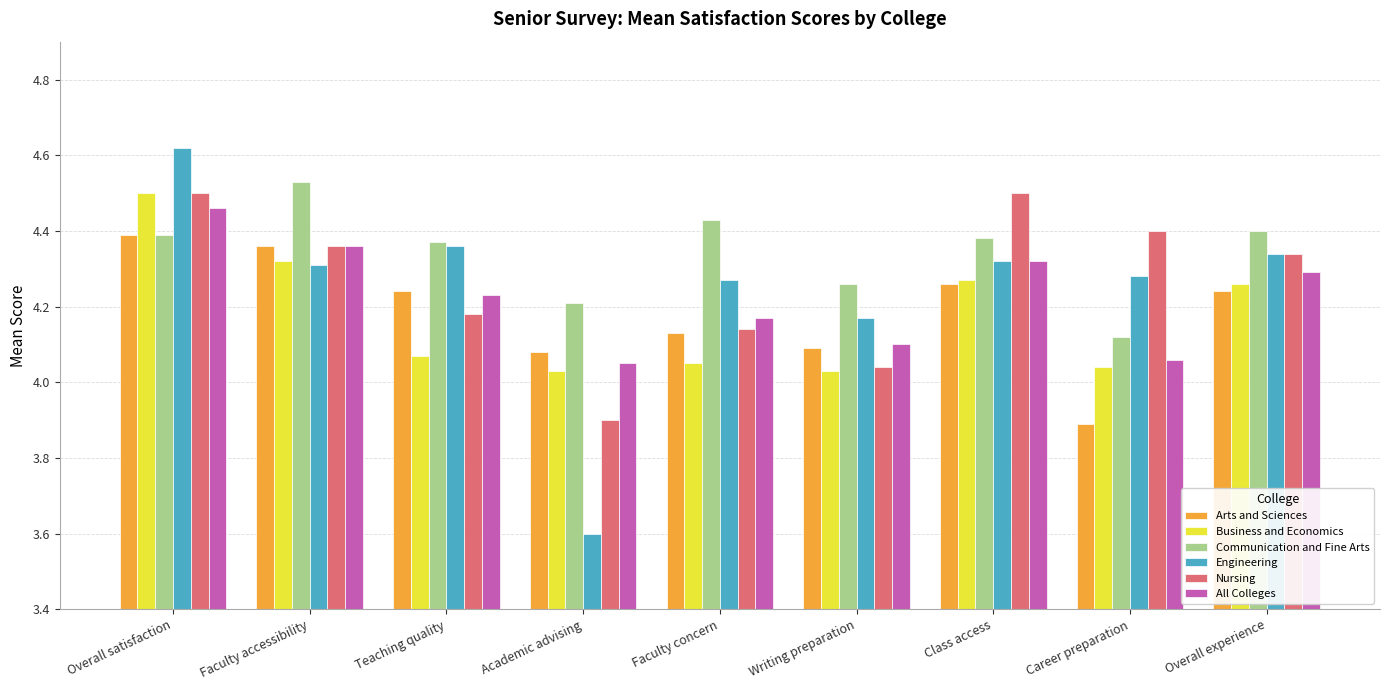

What is the spread (max minus min) of values at Teaching quality?

0.3